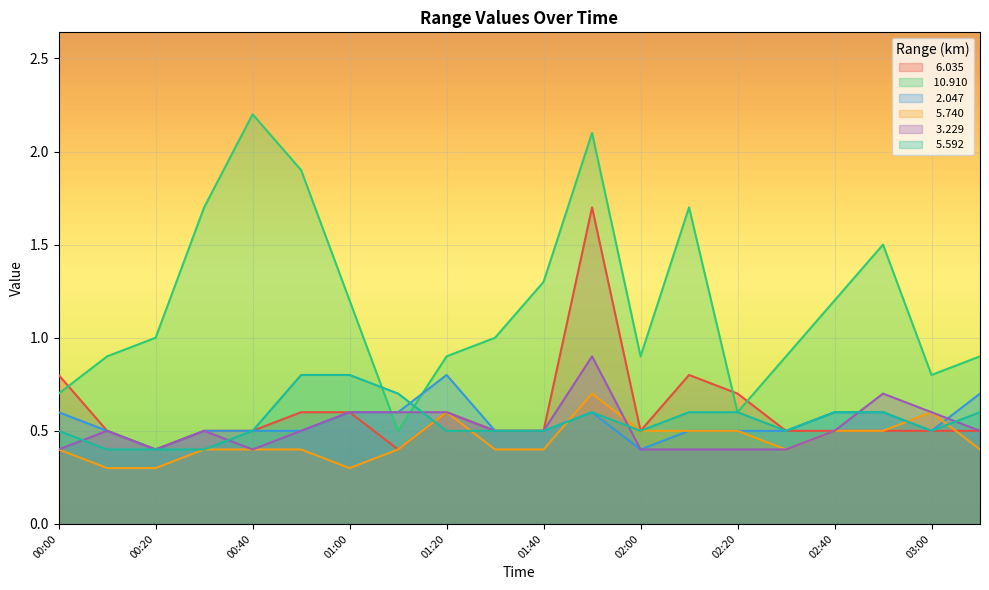

Rank the series at 03:00 from lowest to highest value.

  6.035,   2.047,   5.592,   5.740,   3.229,  10.910